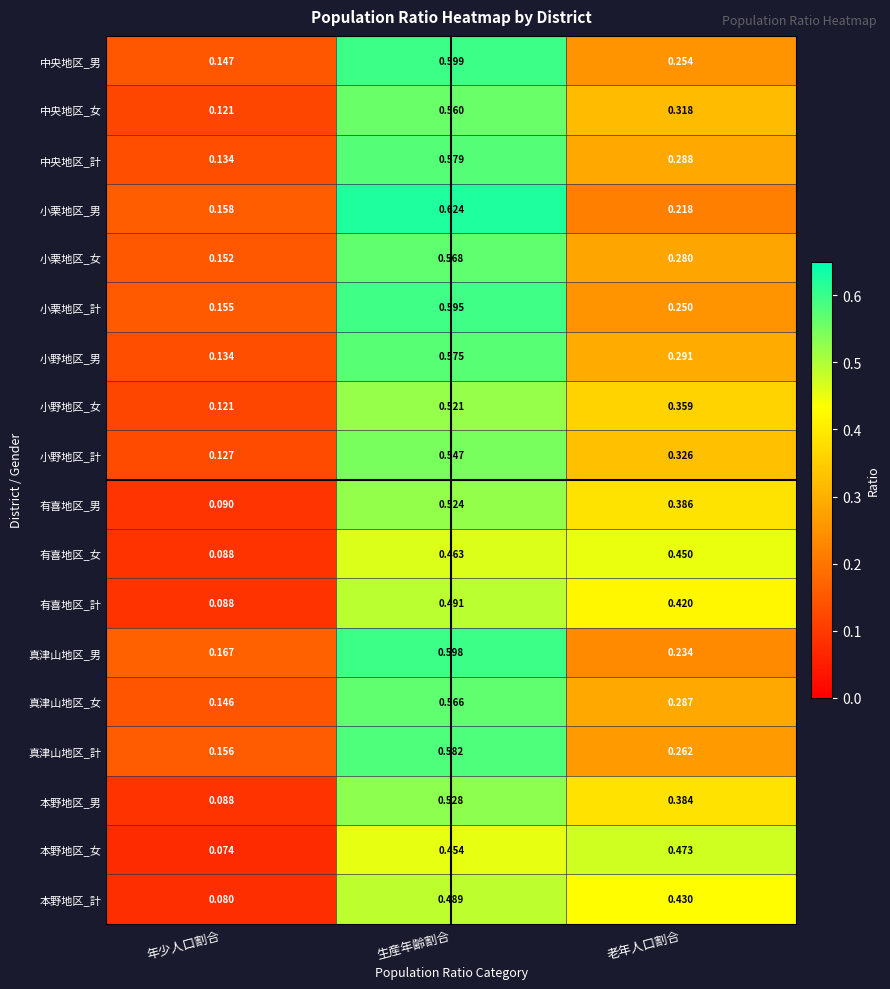

Where is 有喜地区_男 nearest to the value 0?

年少人口割合